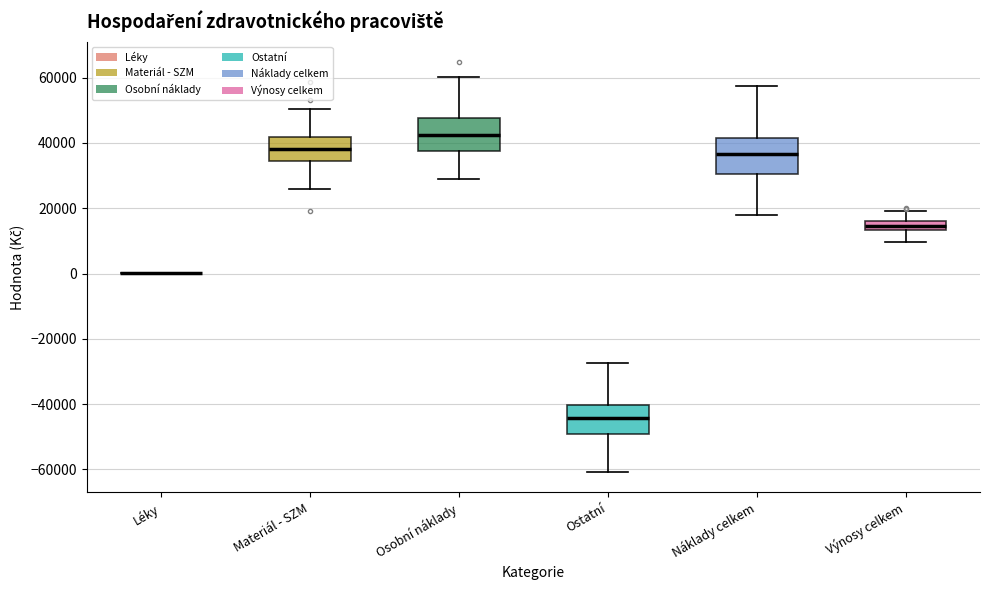

Where is the upper edge of the box for Ostatní on the y-axis? The values are not printed on the chart, so give them approximately, as read against the axis.

-40000